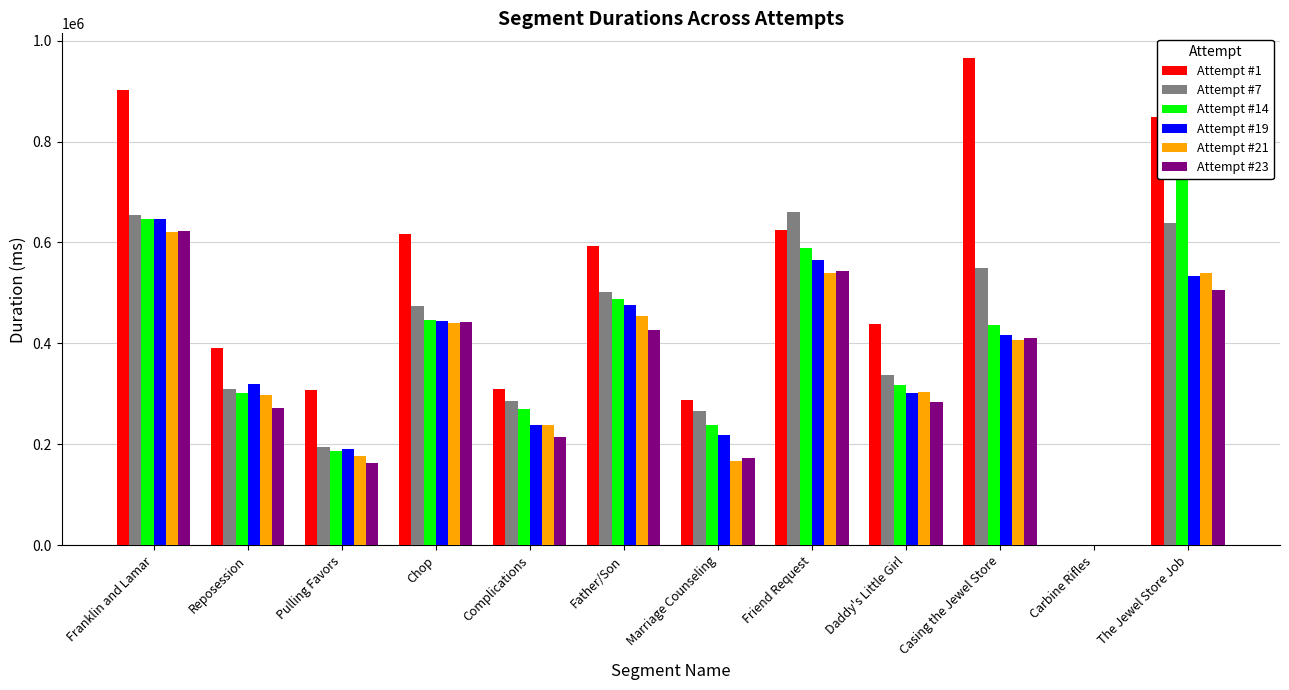

What position from the left is Daddy's Little Girl?

9